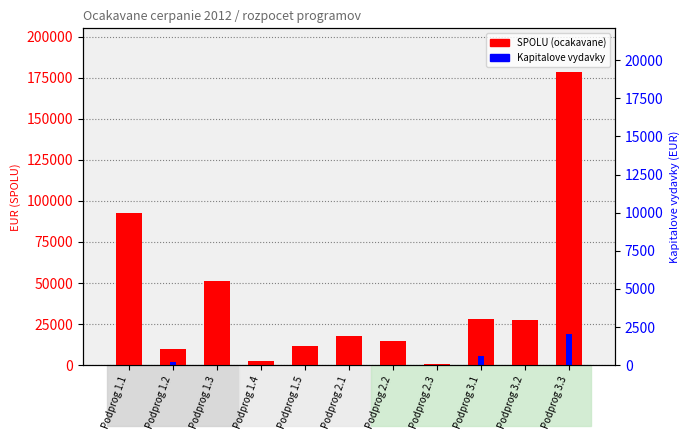

Where is SPOLU (ocakavane) nearest to the value 89514?

Podprog 1.1